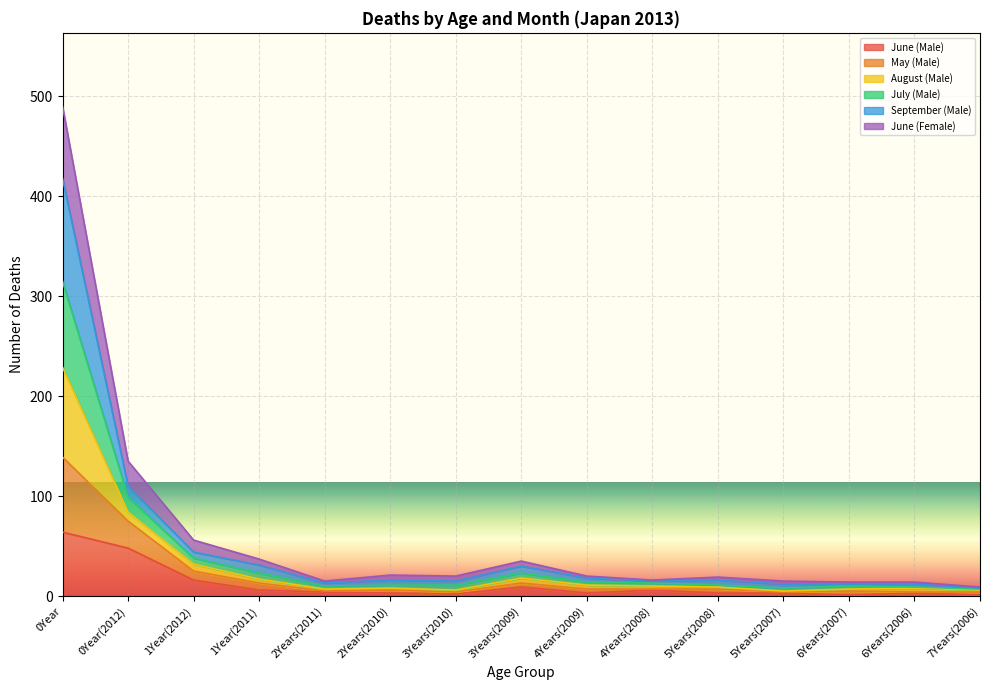

At which label does June (Male) reach its peak?

0Year